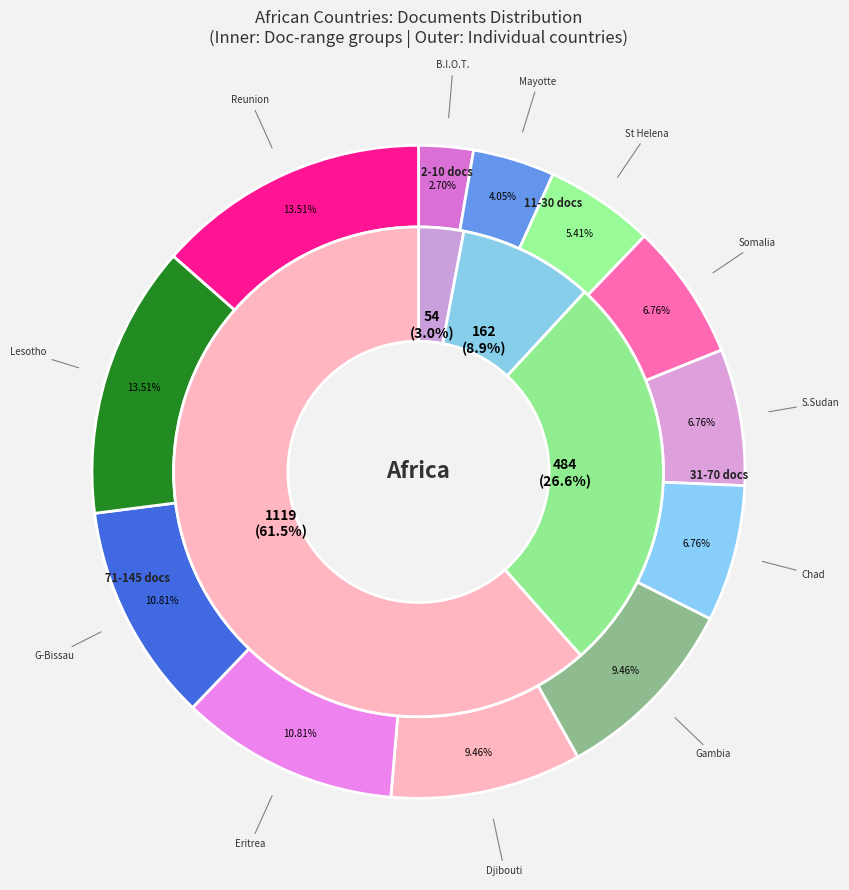

The 6 slice represents 1% of the pie. True or false?

False